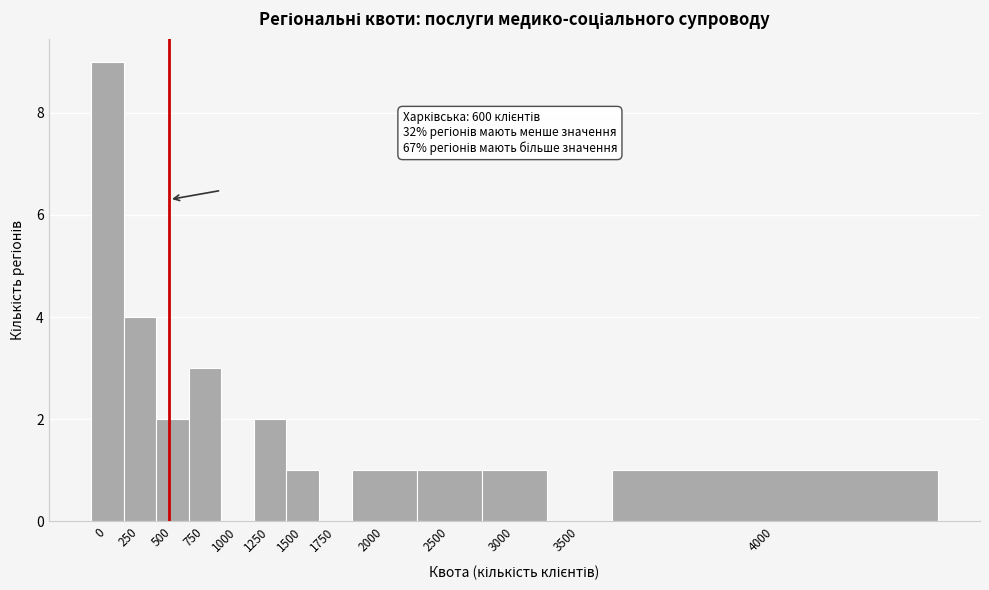

Reading right to left, list all the values displayed in this chart.

4000=1	3500=0	3000=1	2500=1	2000=1	1750=0	1500=1	1250=2	1000=0	750=3	500=2	250=4	0=9